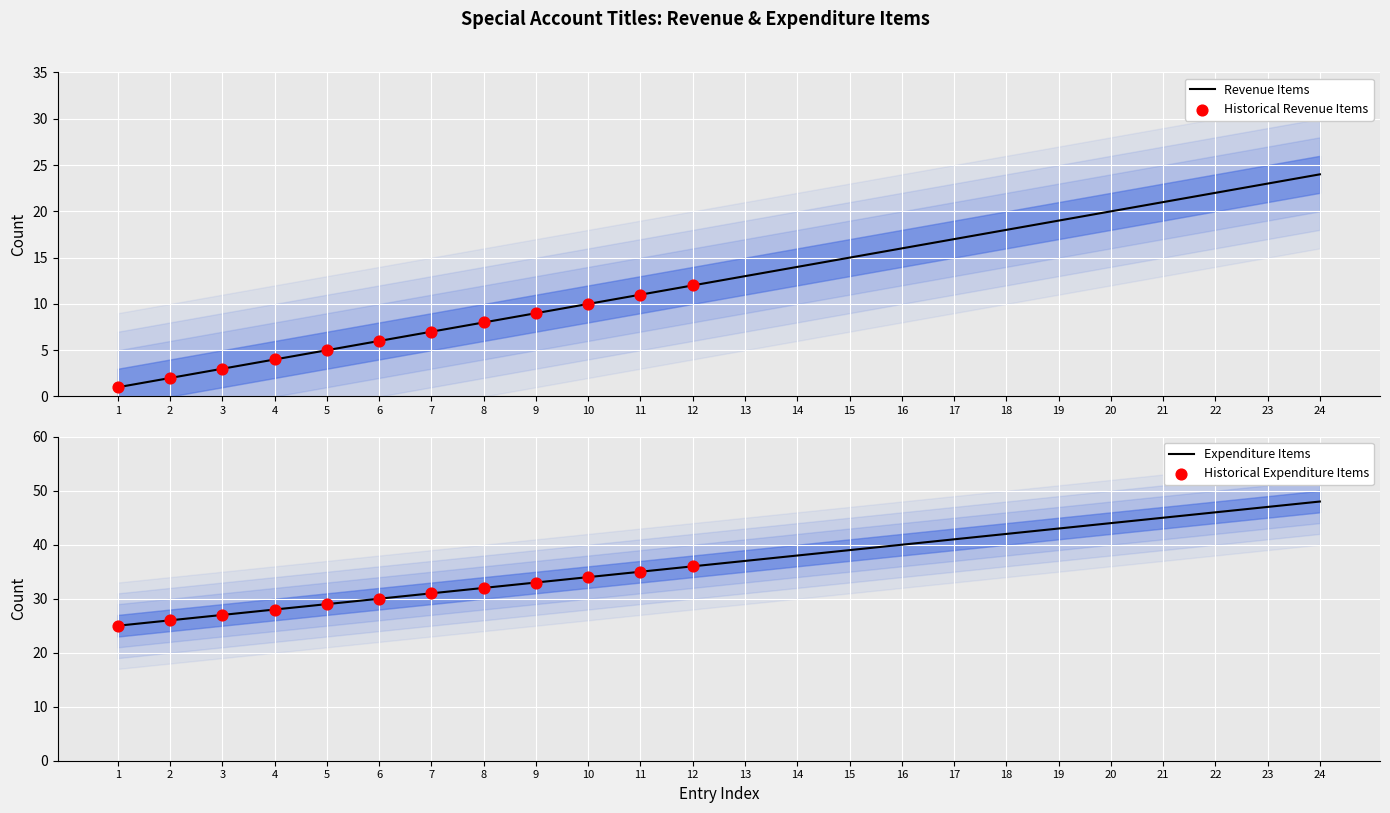

Which series reaches the minimum Y coordinate?

Revenue Items